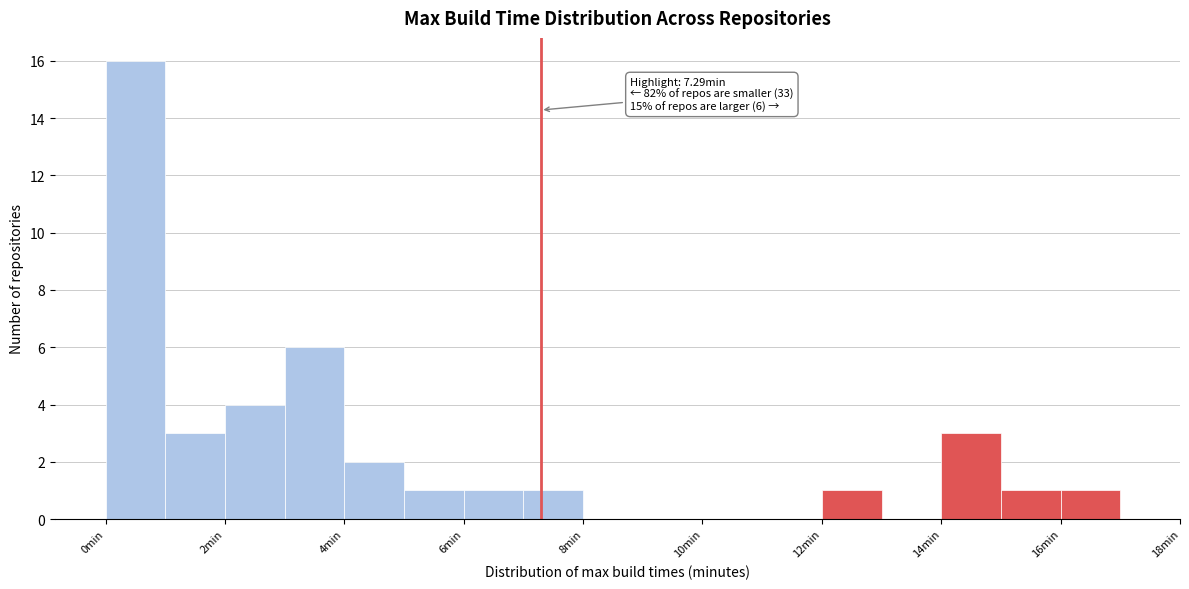

Which range on the x-axis has the tallest bar?

0 to 1